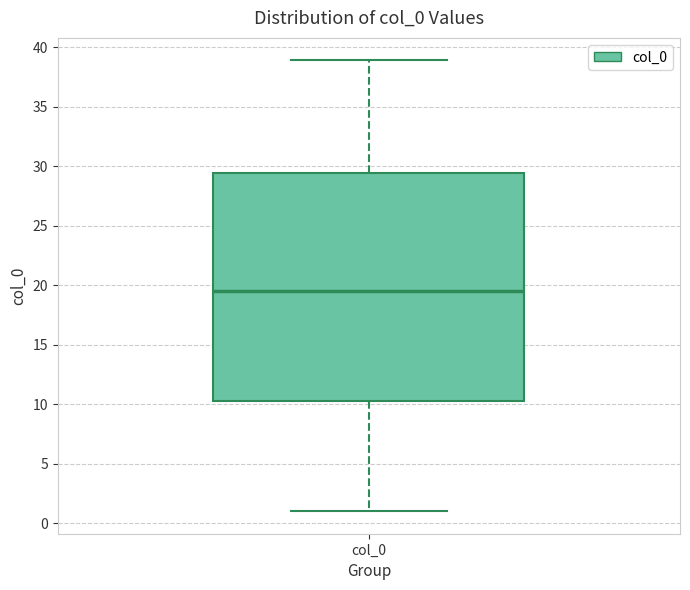

Read this box plot against the y-axis: the position of the median line, the range covered by the box, and the ends of both whiskers. The values are not printed on the chart, so give them approximately, as read against the axis.

median 19.5, box 10.5 to 29.5, whiskers 1.0 to 39.0